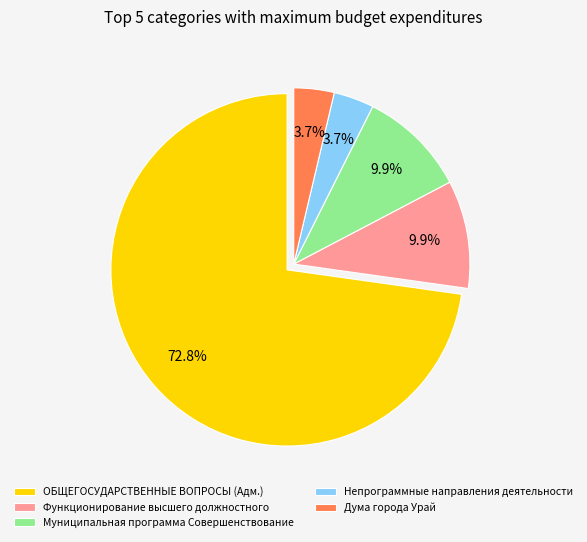

How many slices are in this pie chart?

5